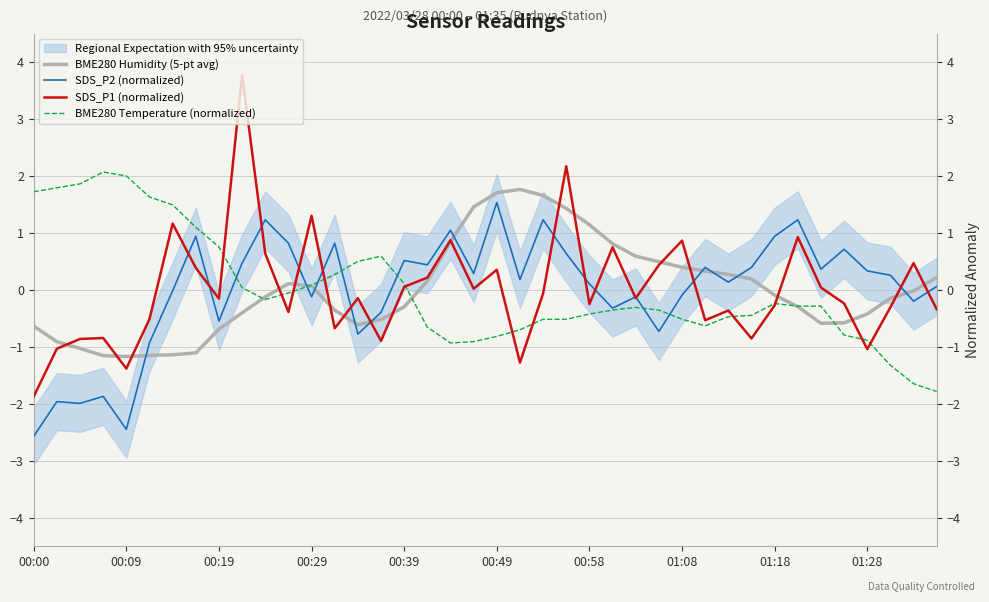

Which category has the highest value in the SDS_P2 (normalized) series?

00:49